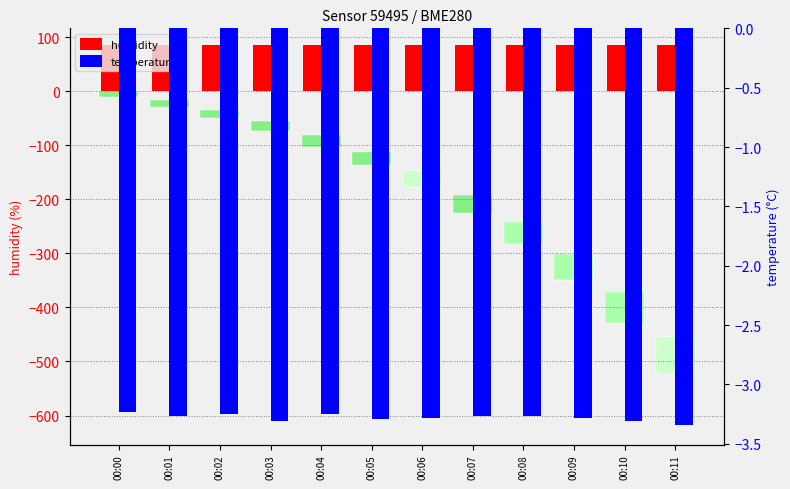

List the series in order of their peak value, lowest first.

temperature, humidity